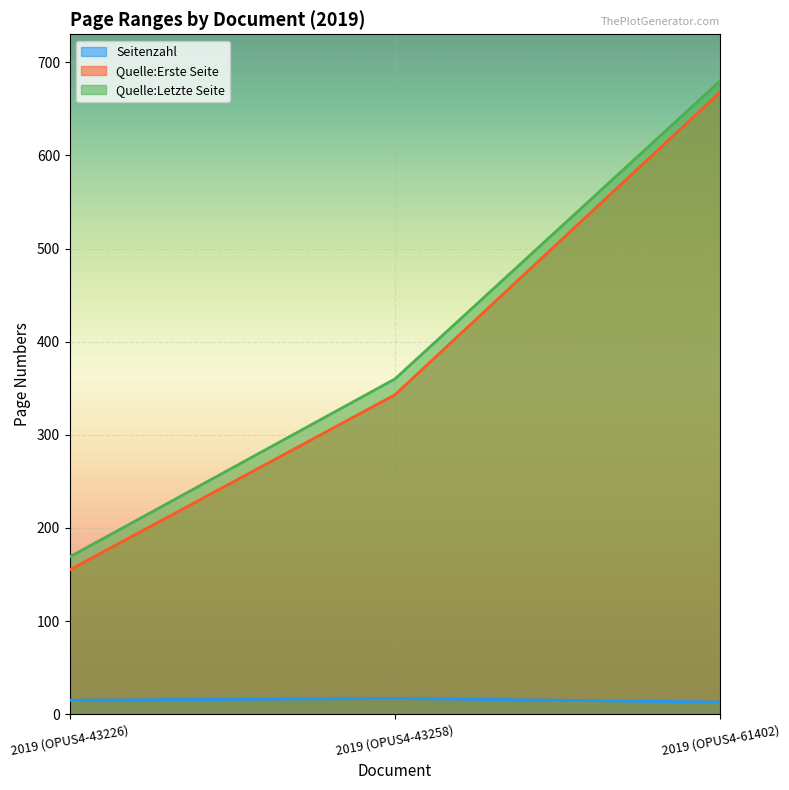

What is the value of the Seitenzahl point at the 3rd from the left?

13